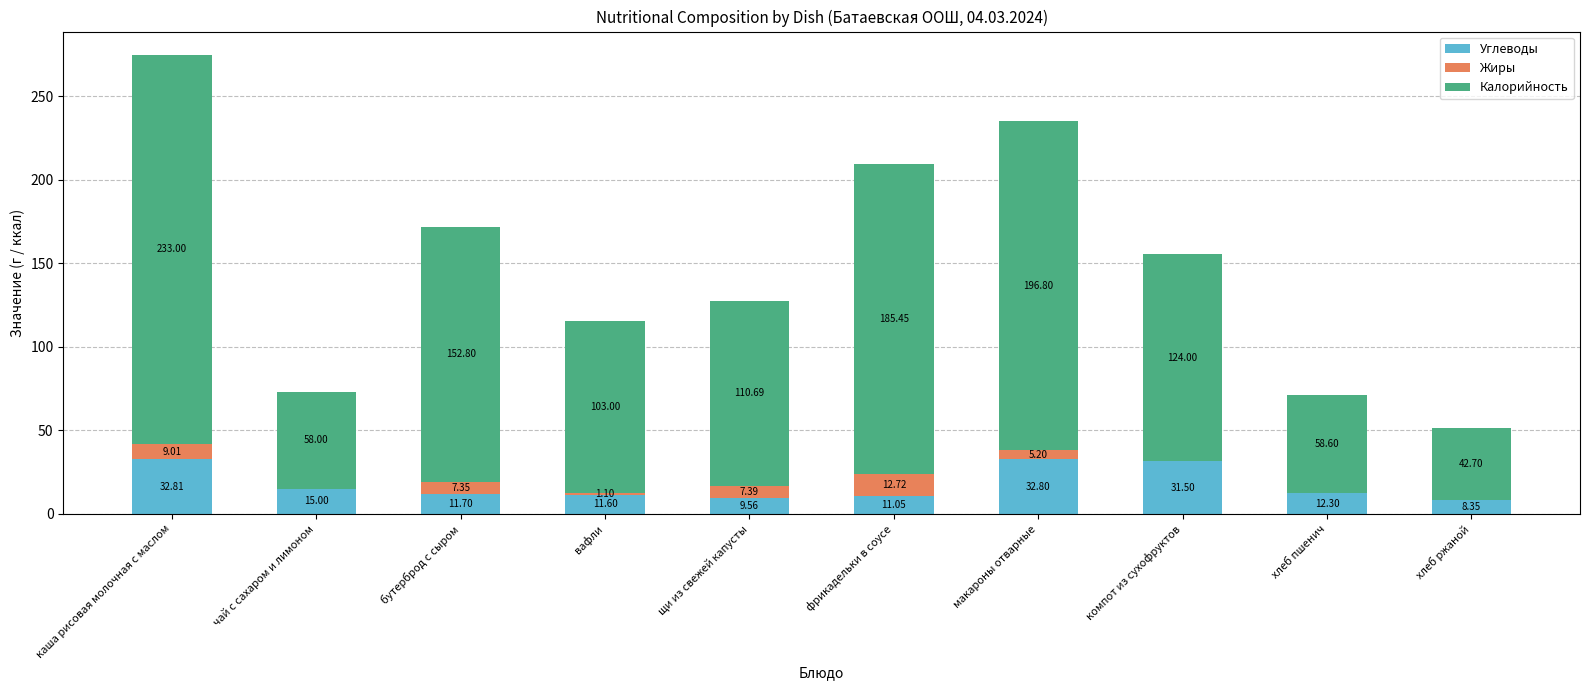

What is the sum of the Углеводы values at хлеб пшенич and каша рисовая молочная с маслом?

45.1